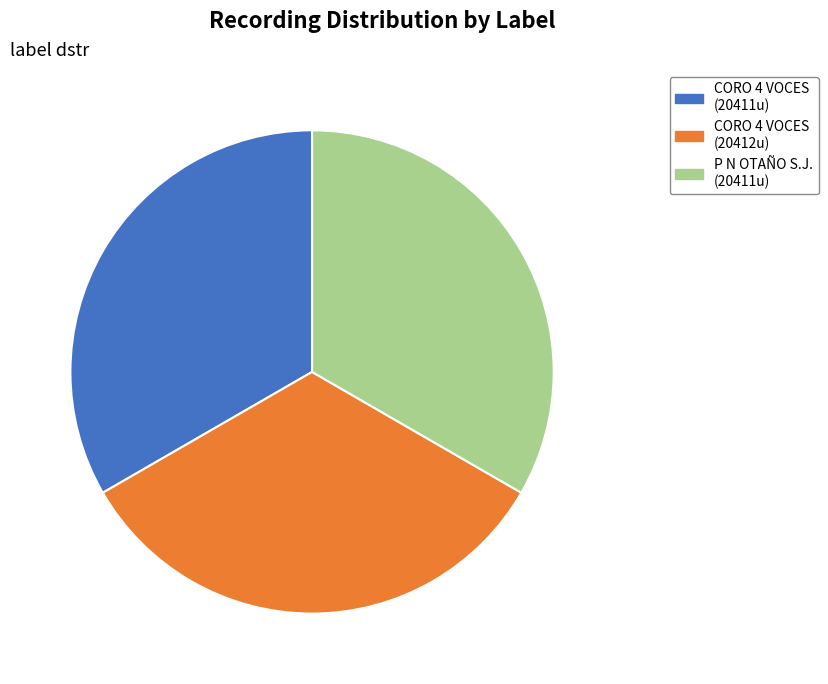

Is the sum of P N OTAÑO S.J. (20411u) and CORO 4 VOCES (20412u) greater than half?

Yes